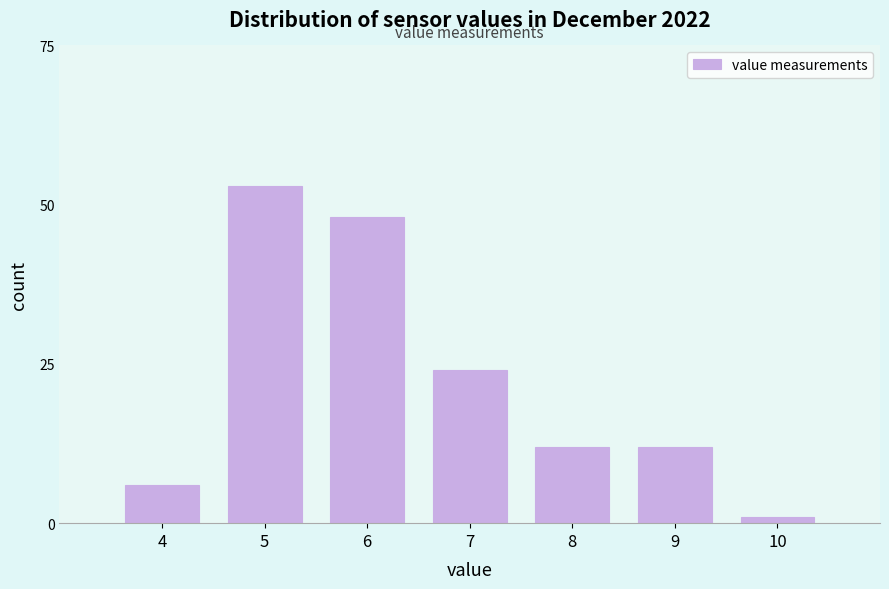

Reading left to right, what are all the values shown in this chart?

6	53	48	24	12	12	1